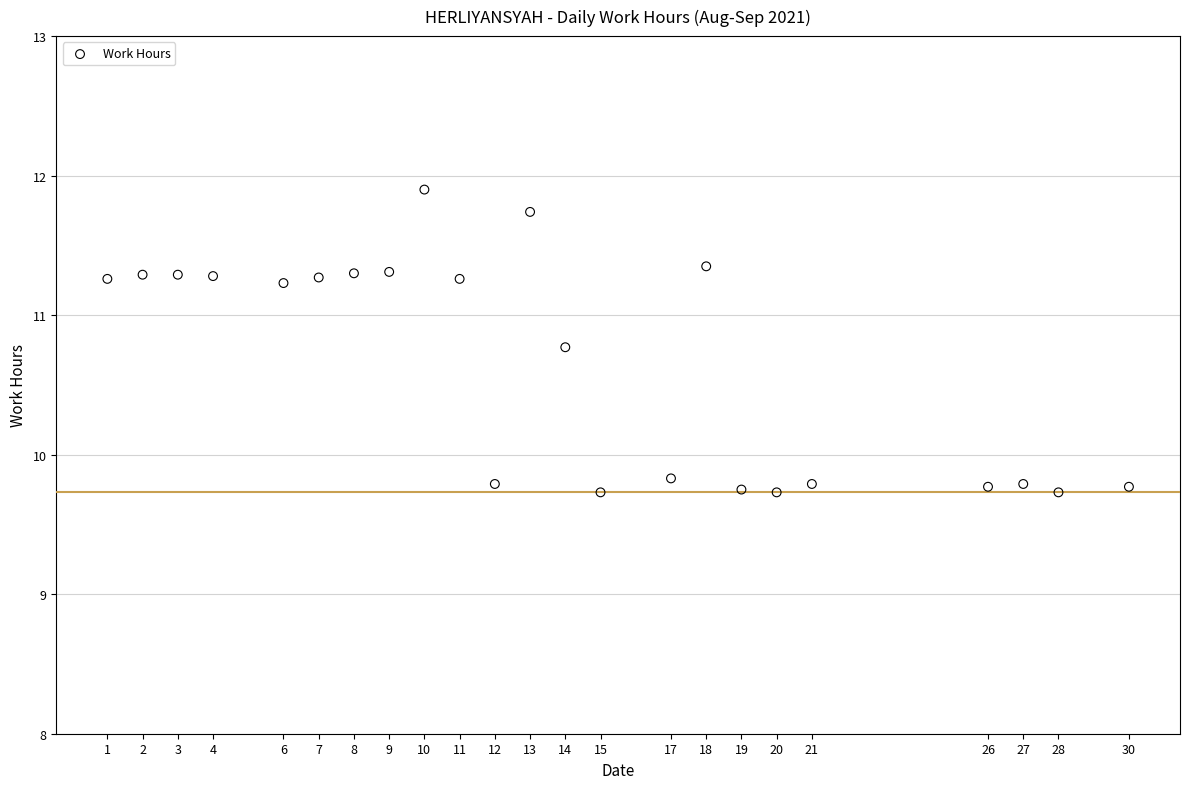

What is the range of X values (max minus min)?

29.0